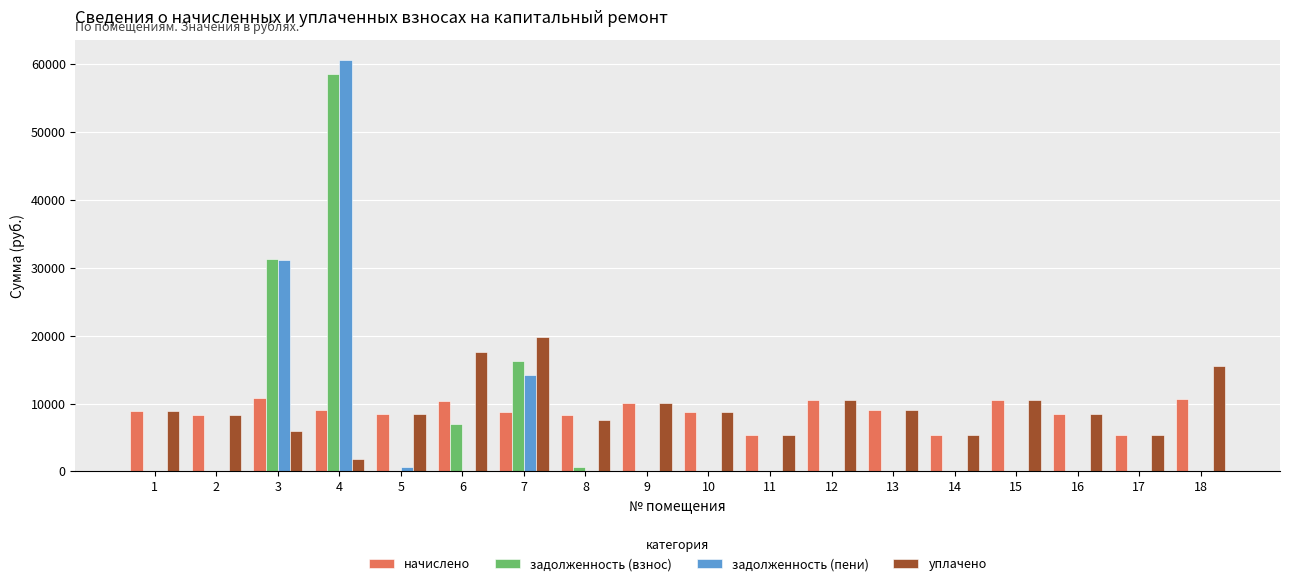

Which series changed the most between 2 and 7?

задолженность (взнос)